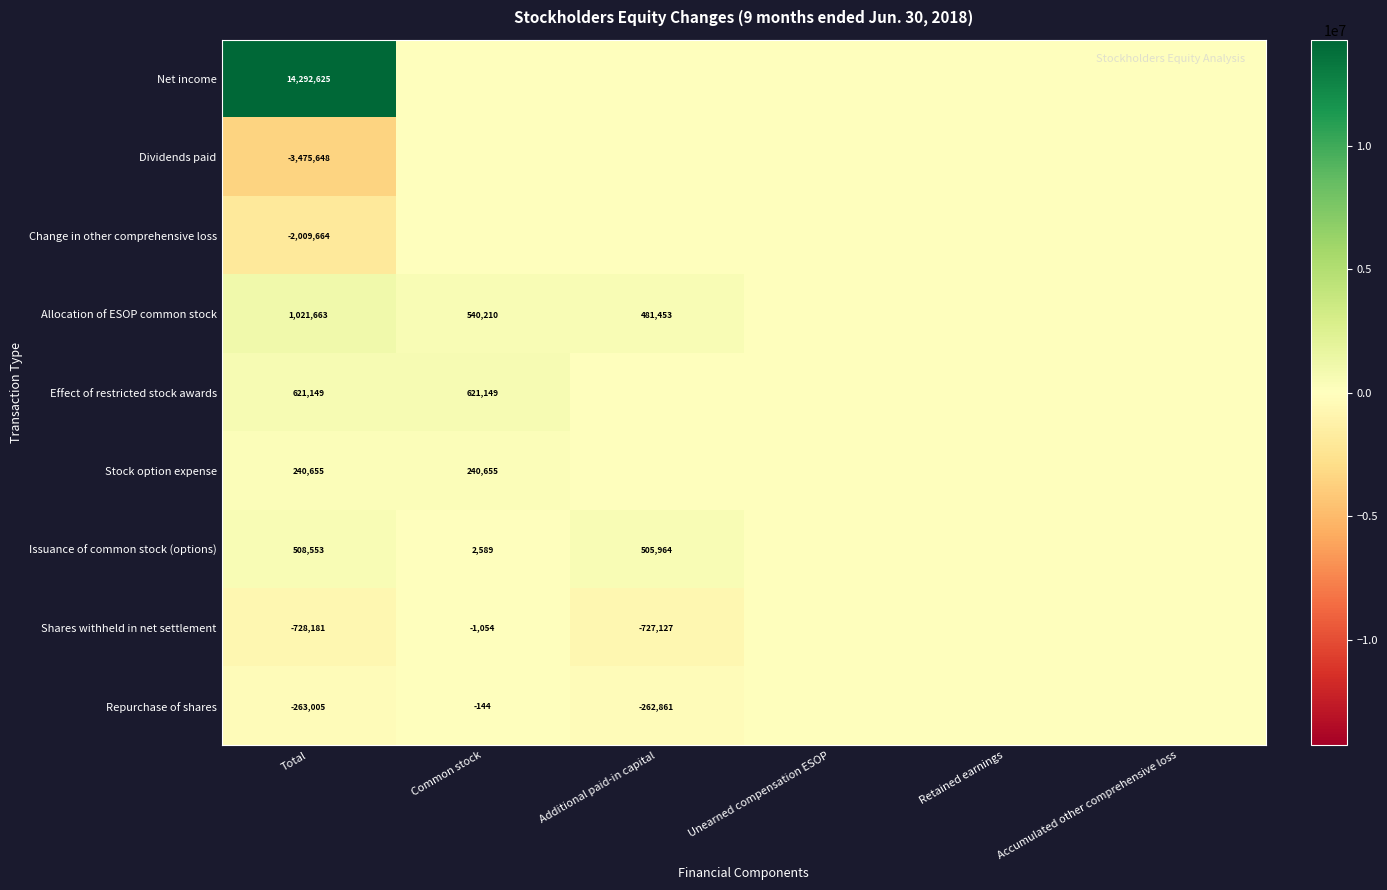

At which category is the sum across all series the highest?

Total